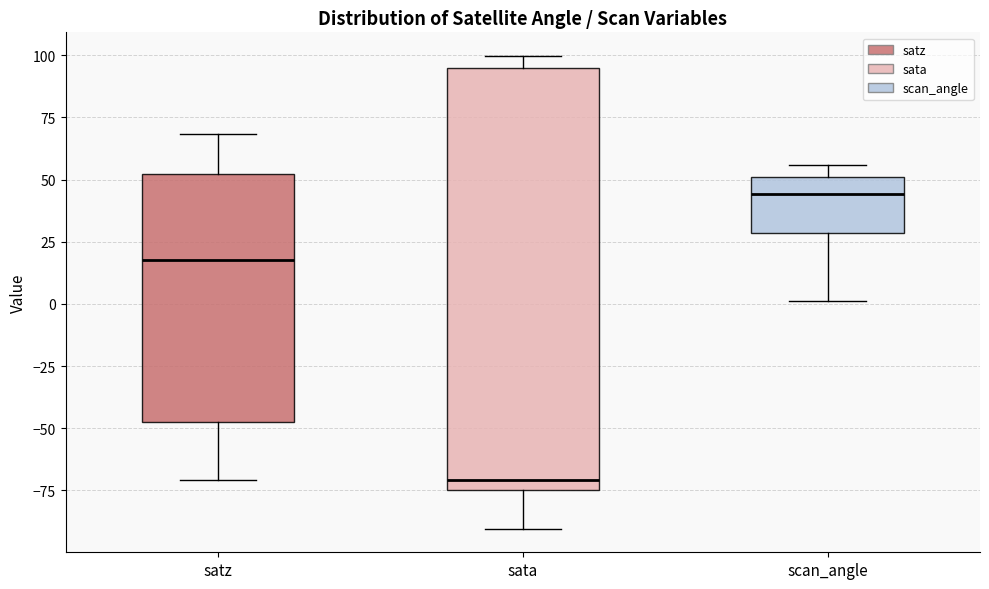

Which box's median line is the lowest?

sata